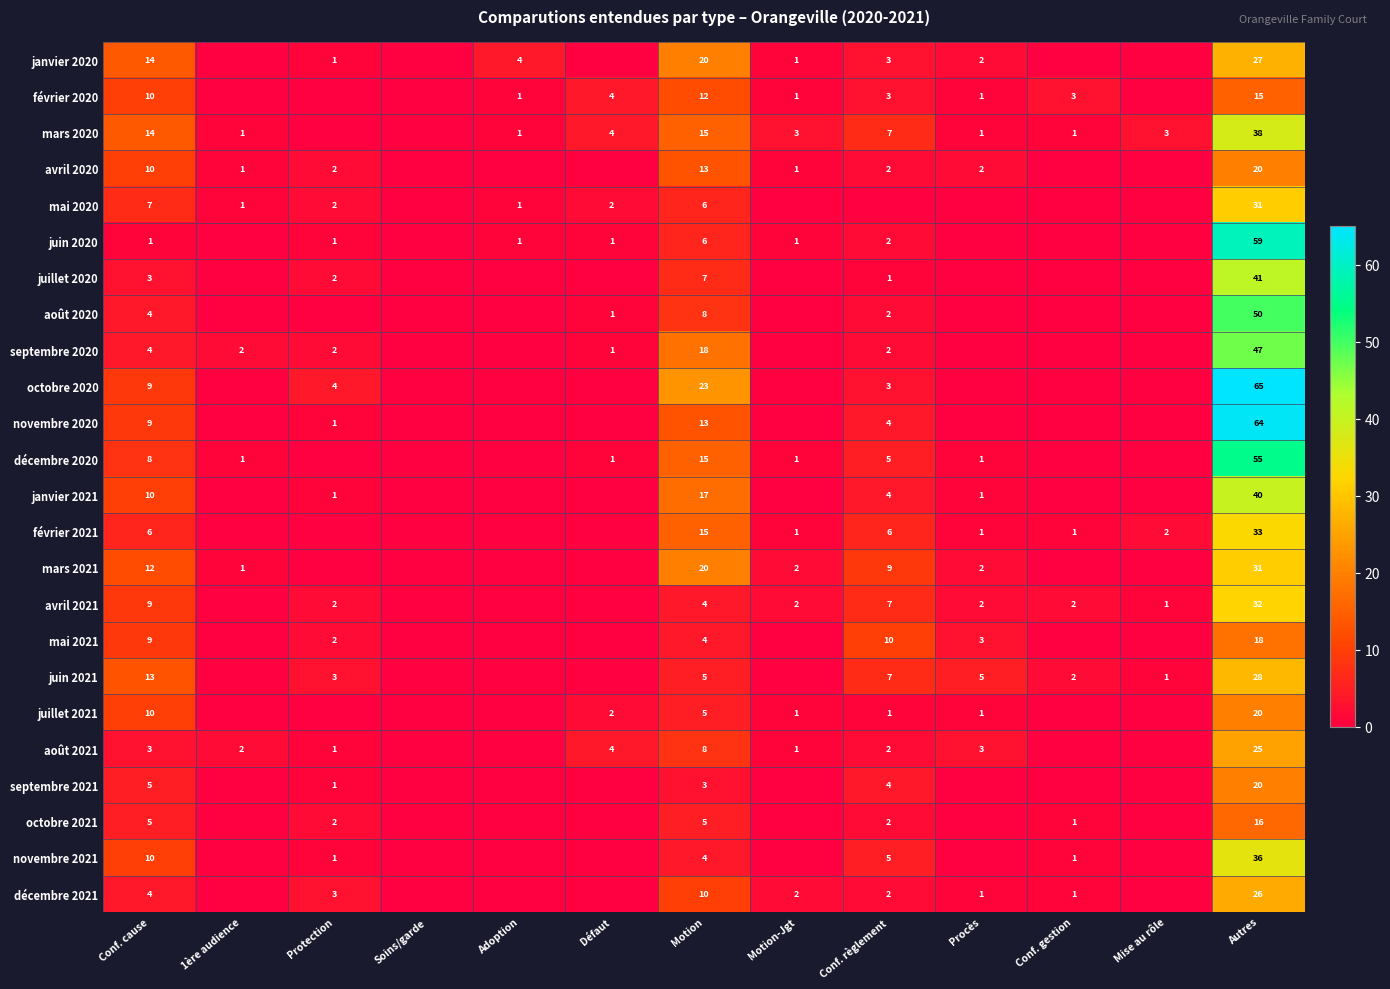

What is the total value across all series at Motion?

256